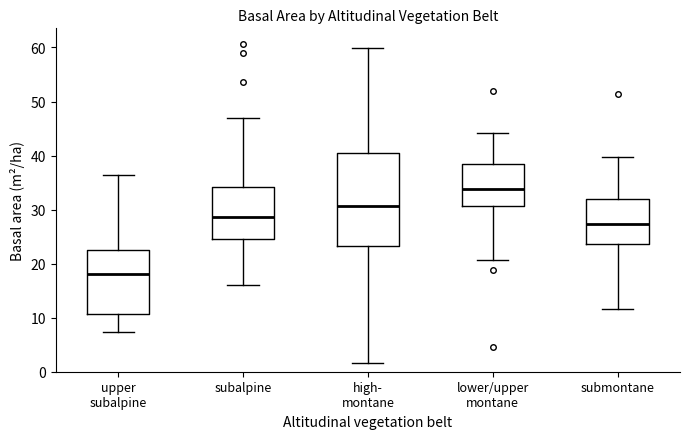

Which box is the tallest, from its lower edge to its upper edge?

high- montane